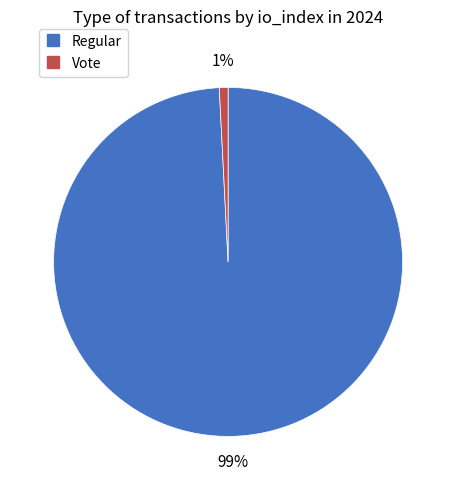

Which has a higher value, Regular or Vote?

Regular